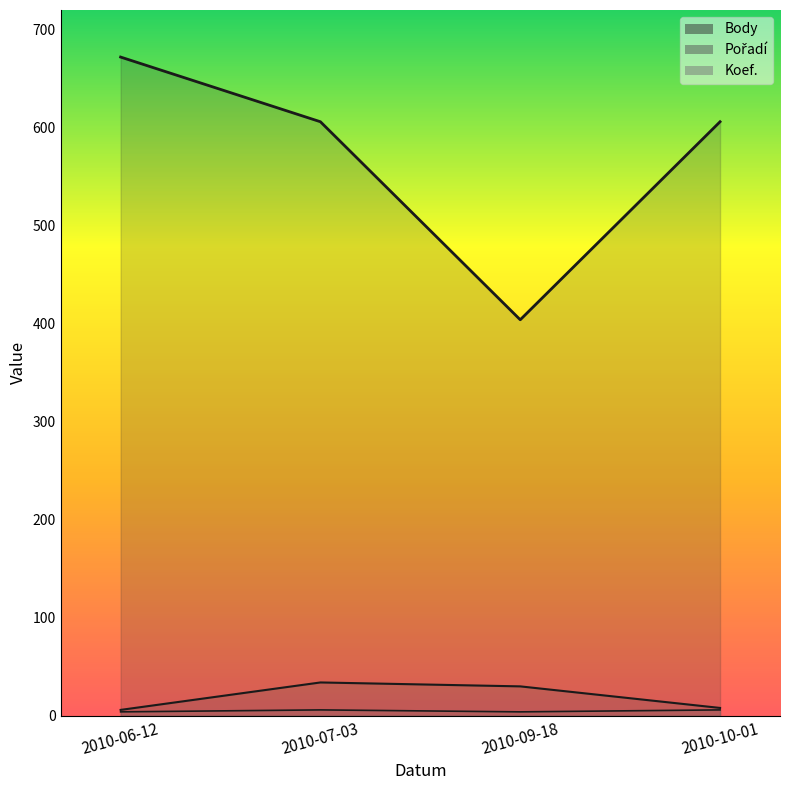

At how many categories does at least one series exceed 543?

3